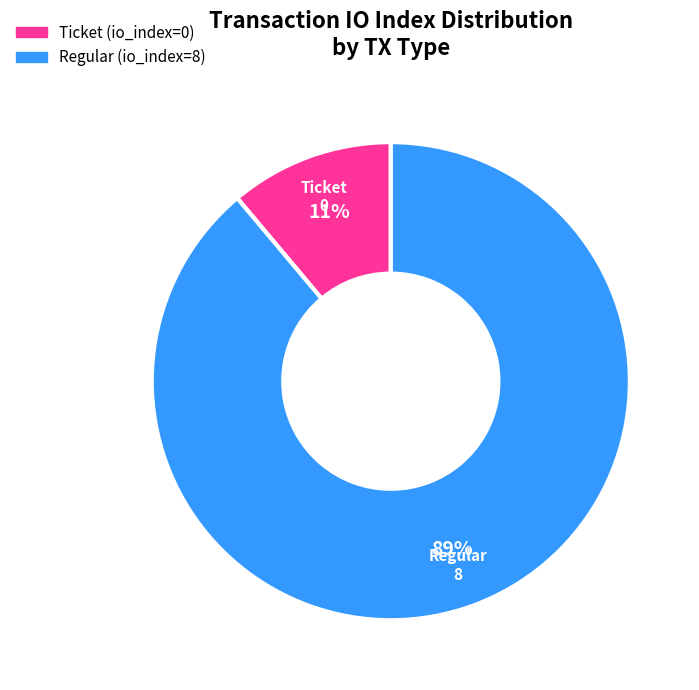

To the nearest percent, what is the difference between the largest and smallest slice percentages?

78%